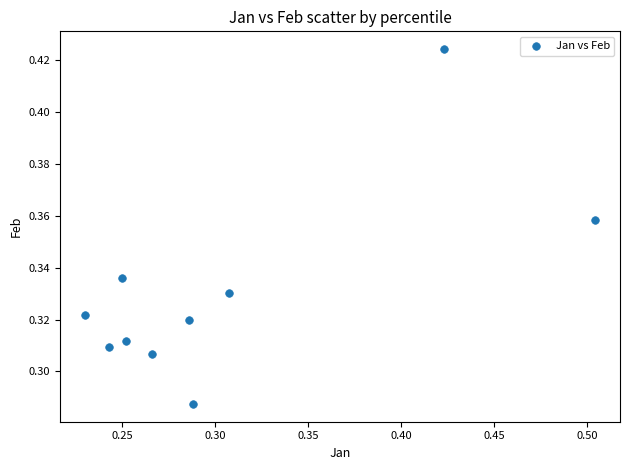

Count the number of points in this scatter plot.

10